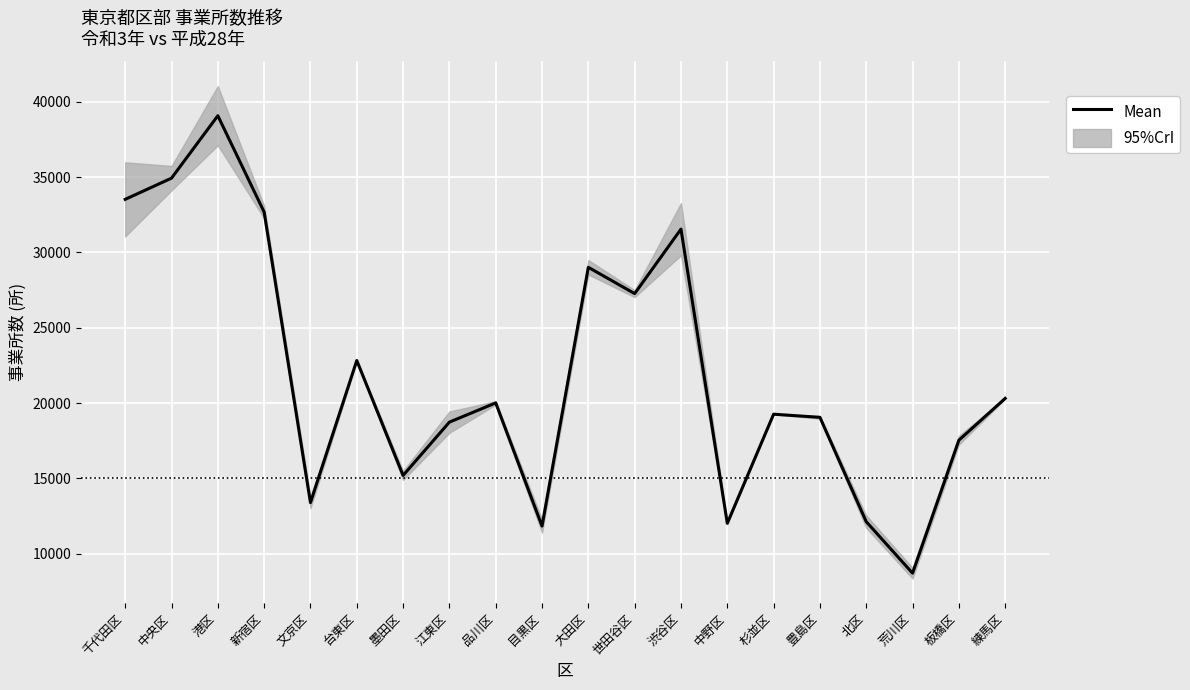

The chart shows a value of 13709.2 at 渋谷区. True or false?

False